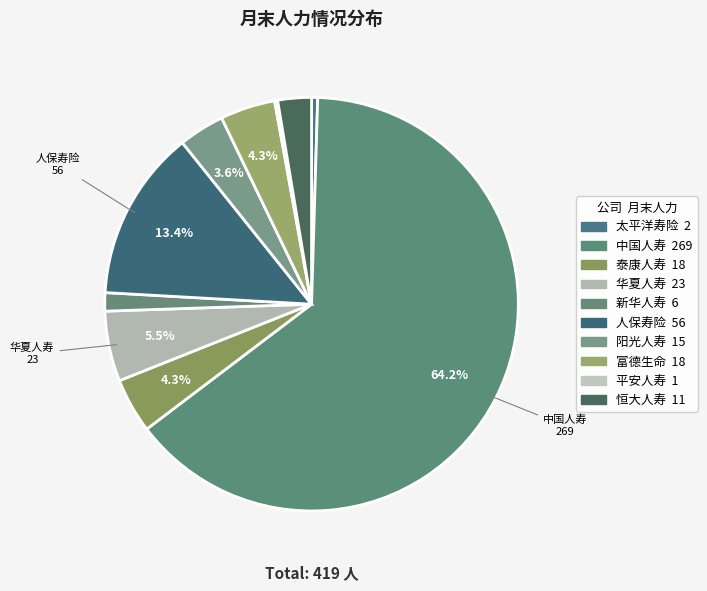

Which slice represents more than half of the pie?

中国人寿